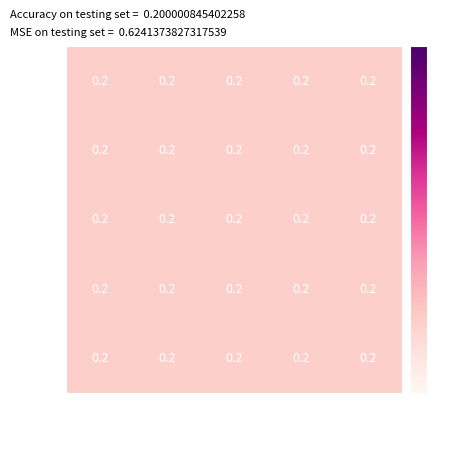

Reading left to right, extract all data points from this chart.

-66: -67=0.2	-66=0.2	-65=0.2	-64=0.2	-63=0.2
-65: -67=0.2	-66=0.2	-65=0.2	-64=0.2	-63=0.2
-64: -67=0.2	-66=0.2	-65=0.2	-64=0.2	-63=0.2
-63: -67=0.2	-66=0.2	-65=0.2	-64=0.2	-63=0.2
-62: -67=0.2	-66=0.2	-65=0.2	-64=0.2	-63=0.2